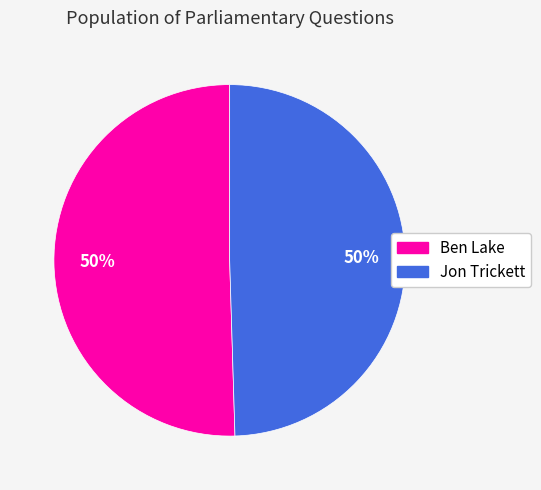

To the nearest percent, what is the combined percentage of Jon Trickett and Ben Lake?

100%